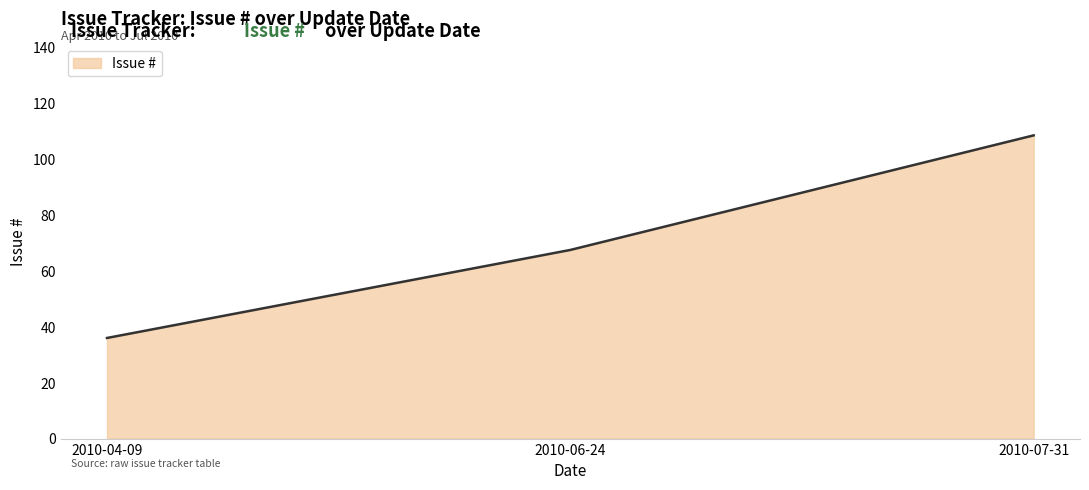

The chart shows a value of 95.0 at 2010-06-24. True or false?

False